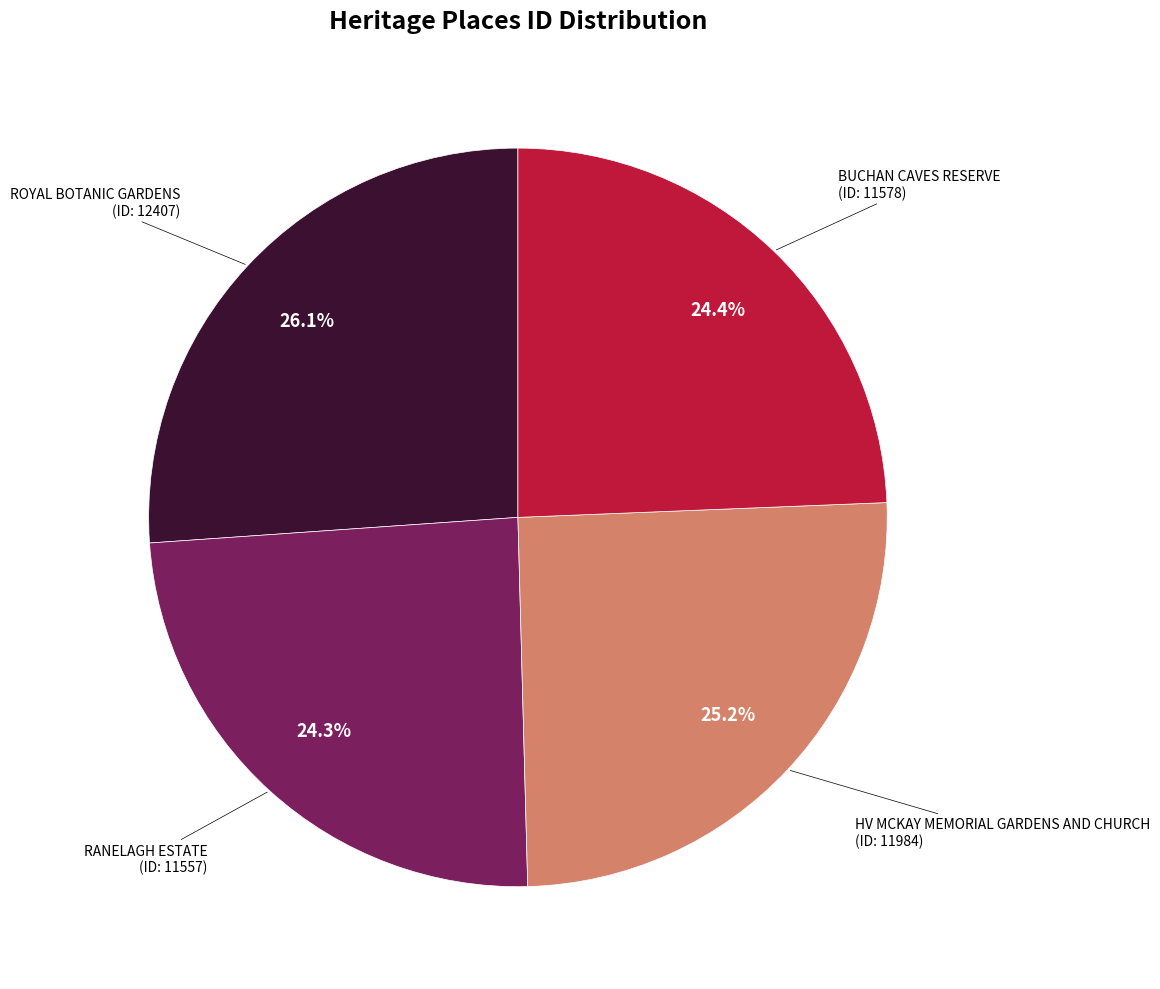

Does any single category account for the majority?

No